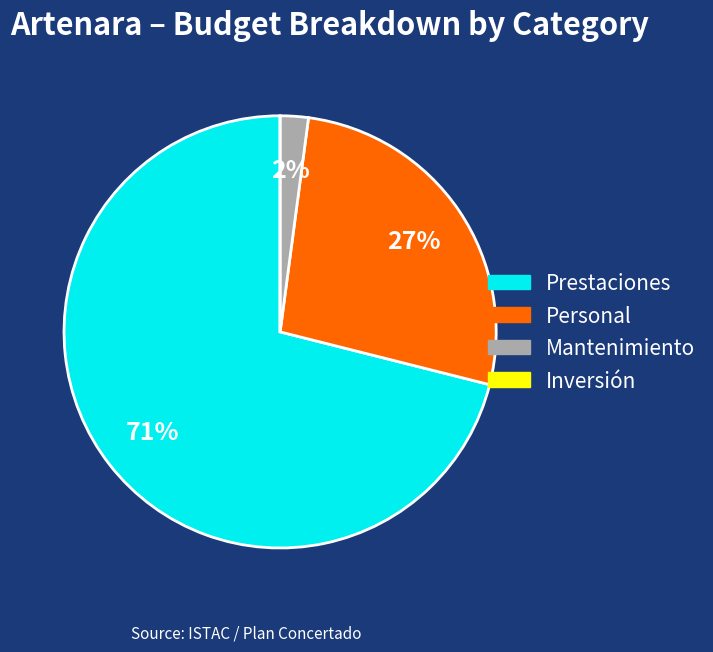

To the nearest percent, what is the average slice percentage?

25%